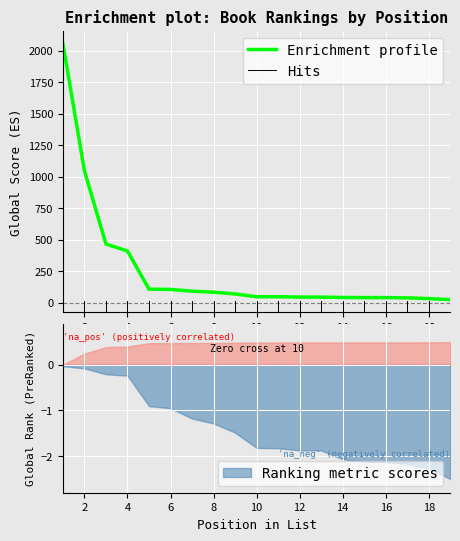

How many lines are shown in the chart?

1